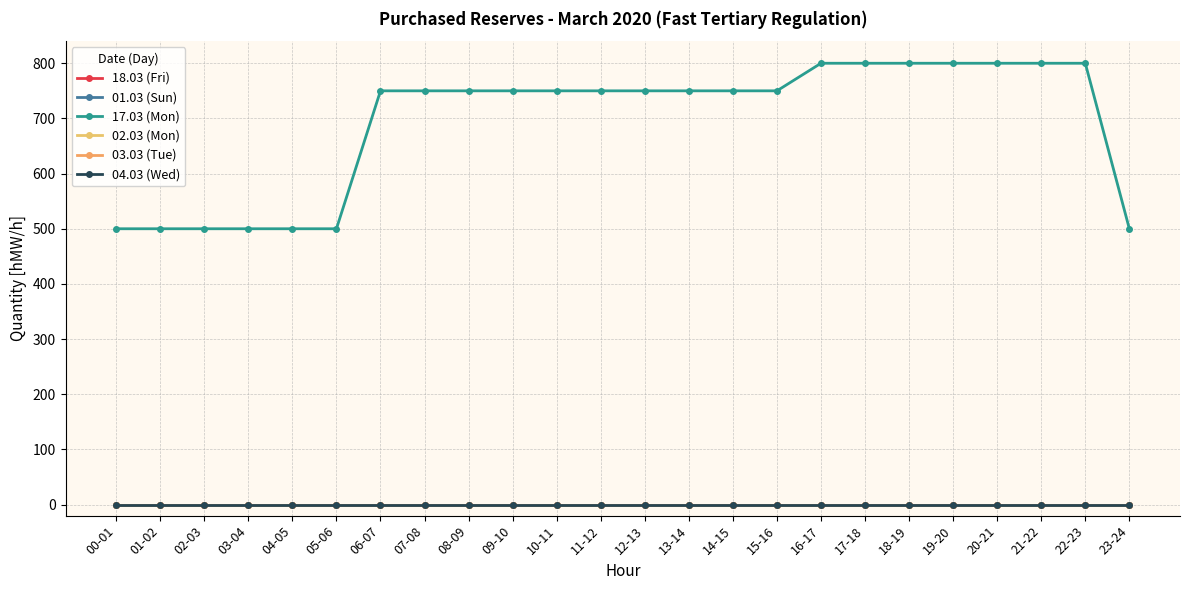

What is the difference between the second highest and second lowest values in the 17.03 (Mon) series?

300